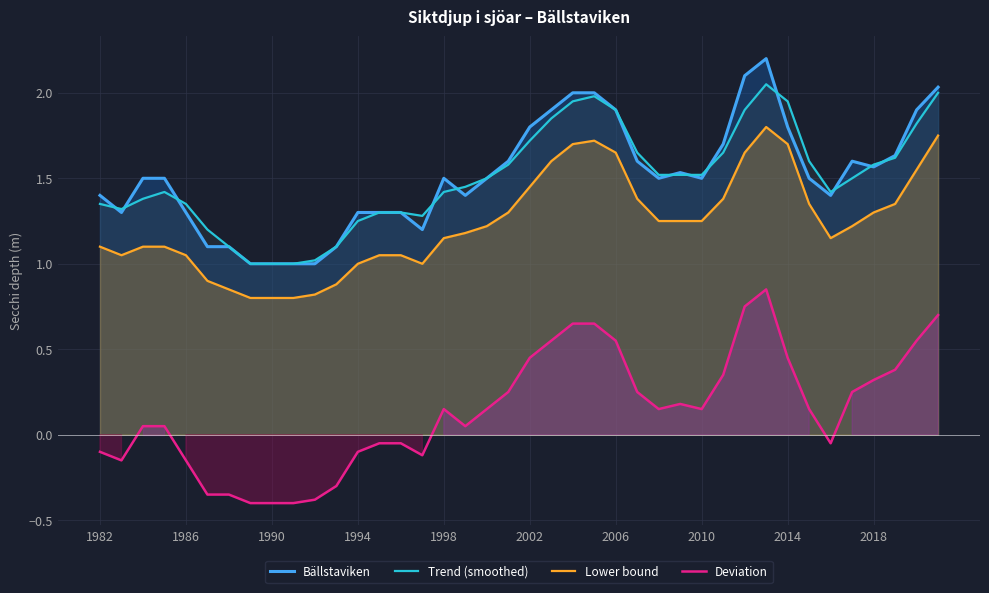

What is the lowest value of the Trend (smoothed) series?

1.0